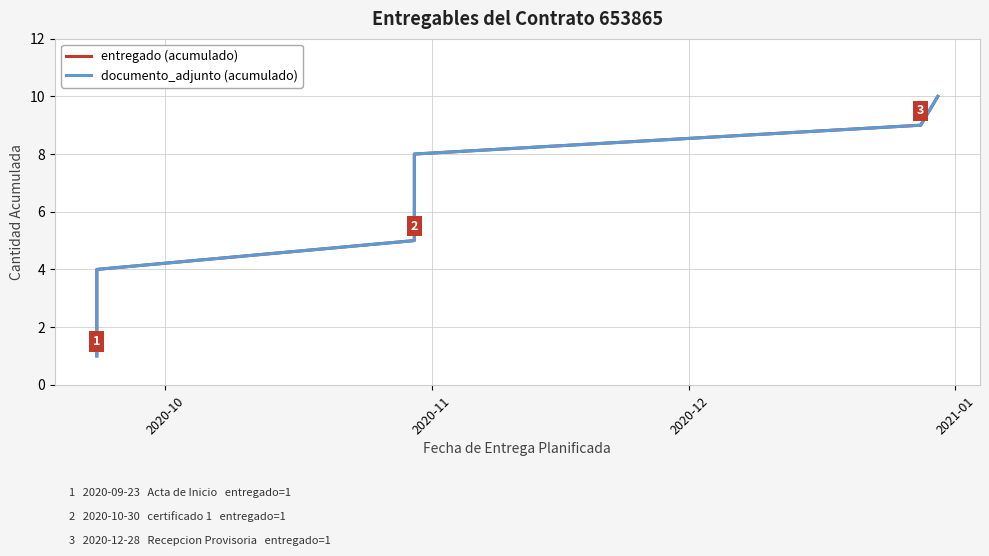

True or false: documento_adjunto (acumulado) and entregado (acumulado) intersect in this chart.

False